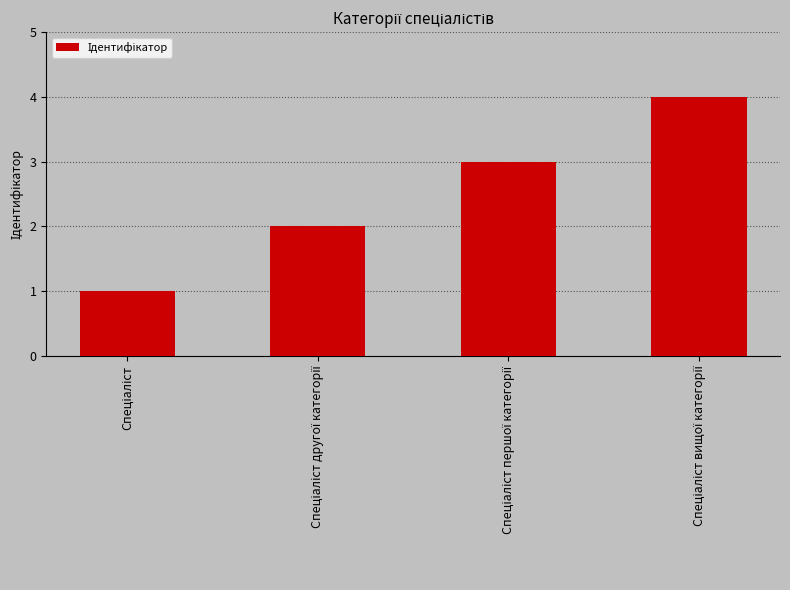

Are the bars horizontal?

No